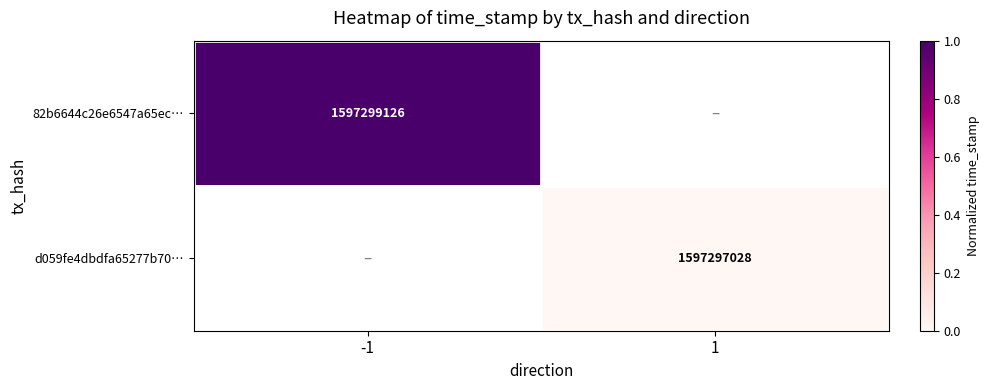

What is the maximum value shown in the chart?

1.0